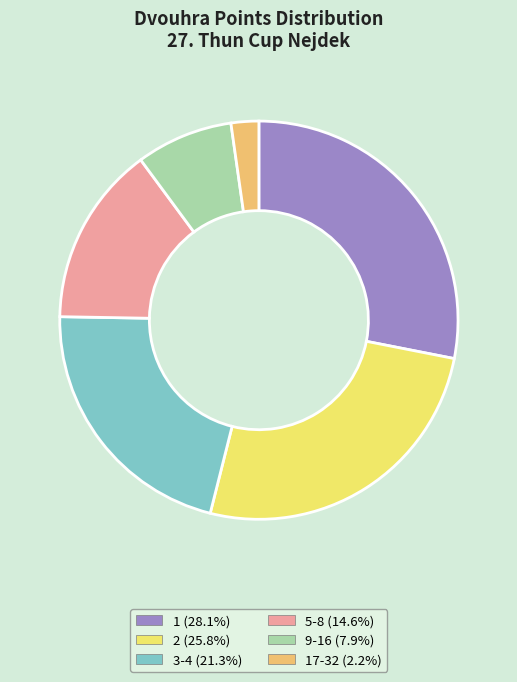

How many segments does this pie chart have?

6